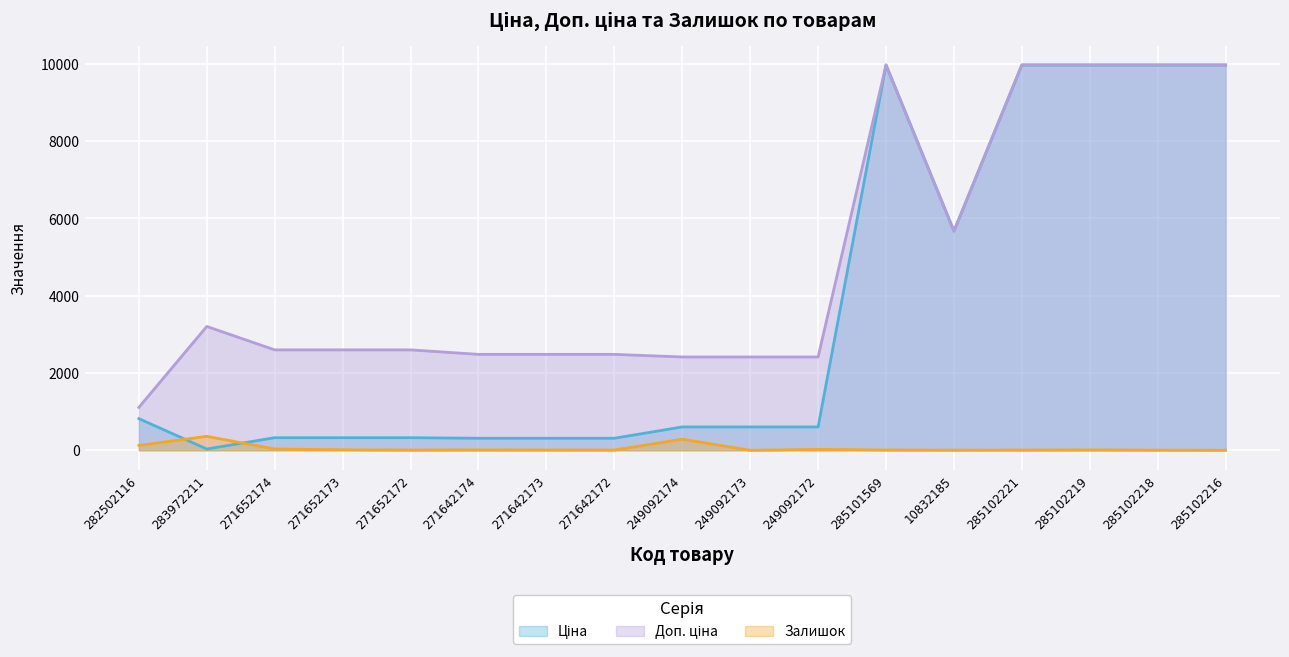

True or false: Залишок and Доп. ціна intersect in this chart.

False